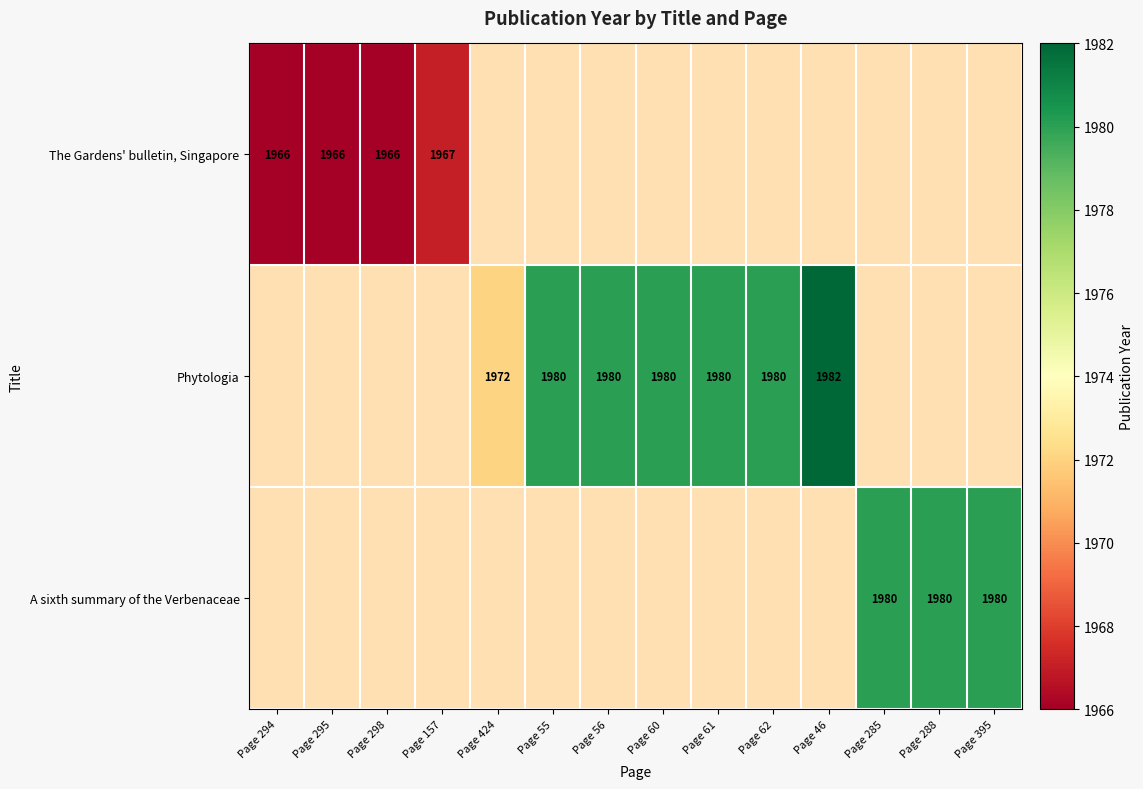

The The Gardens' bulletin, Singapore series shows 656 at Page 157. True or false?

False